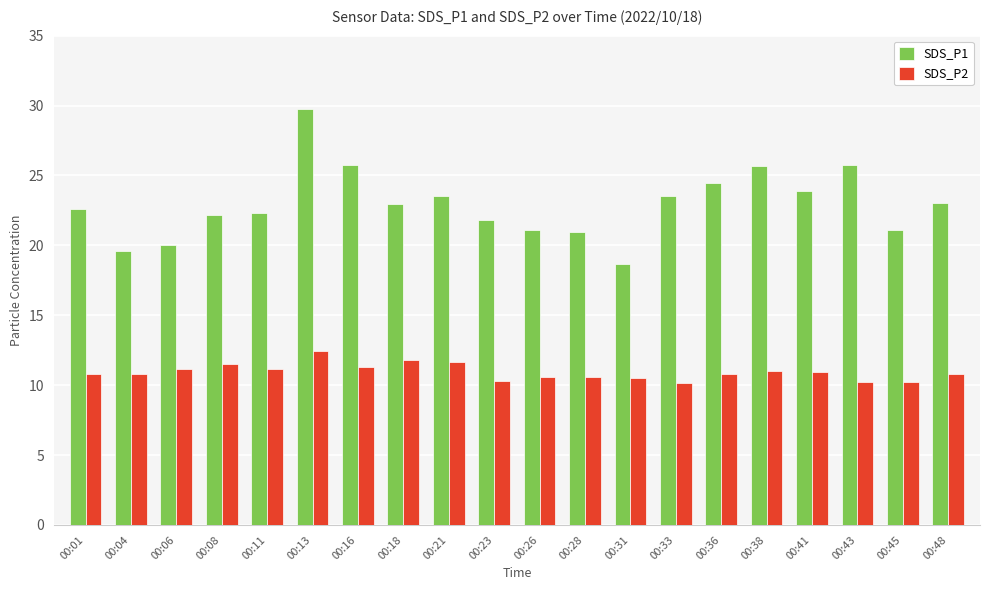

What is the average value of the SDS_P2 series?

10.9